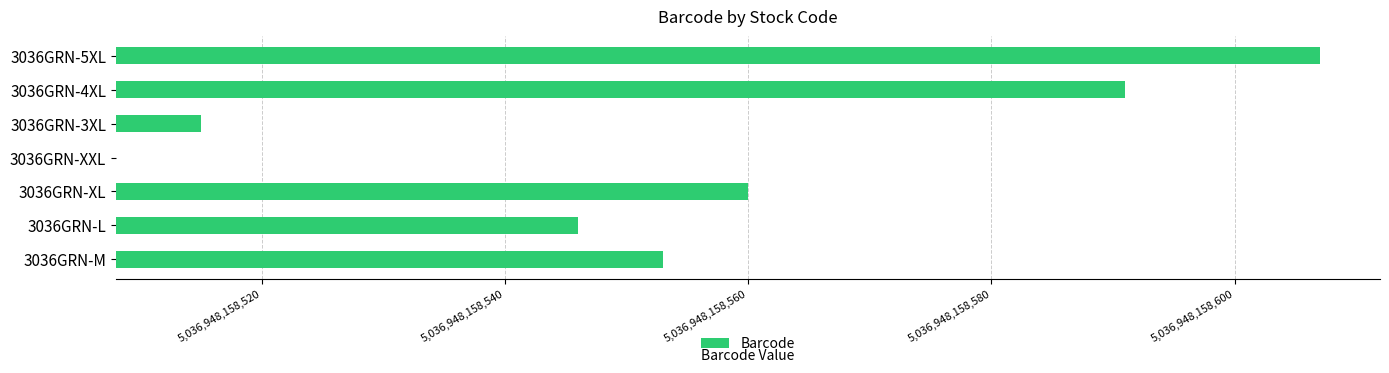

How many bars are there in total?

7